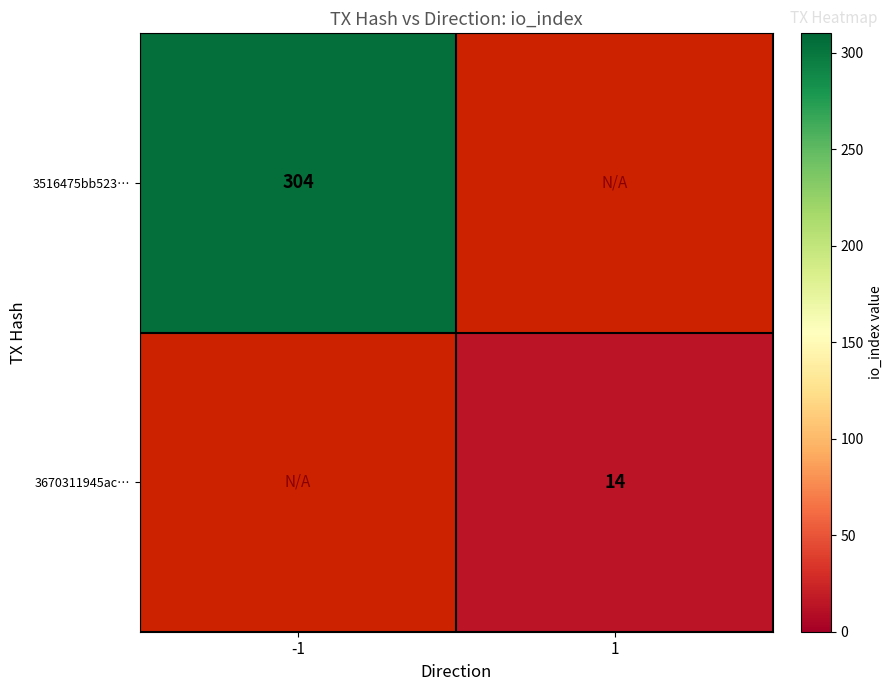

Is the value of 3516475bb523… at -1 greater than the value of 3670311945ac… at 1?

Yes